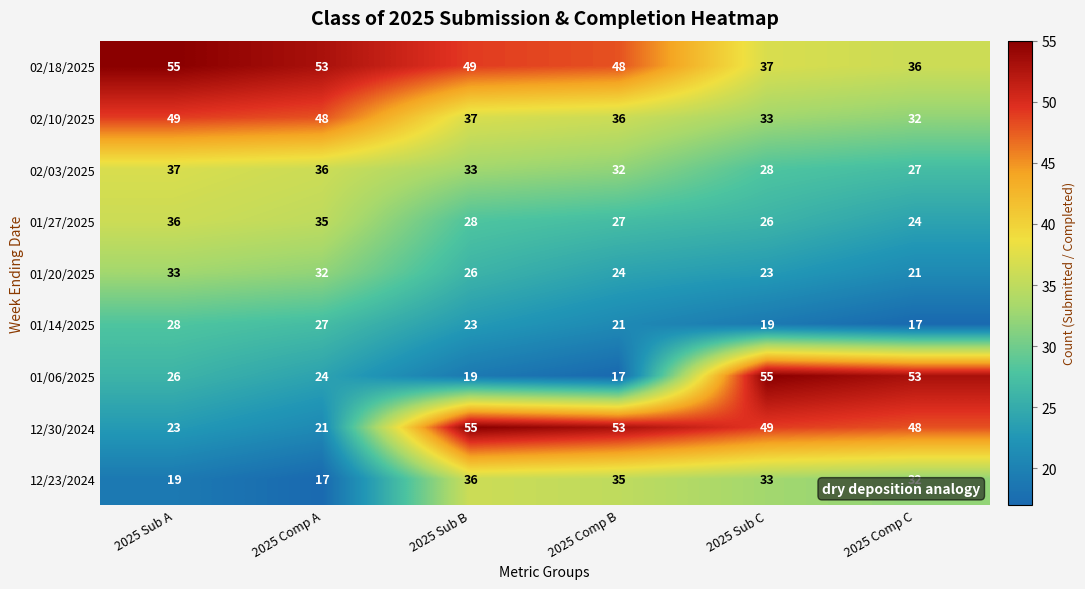

Count the number of data series in this chart.

9